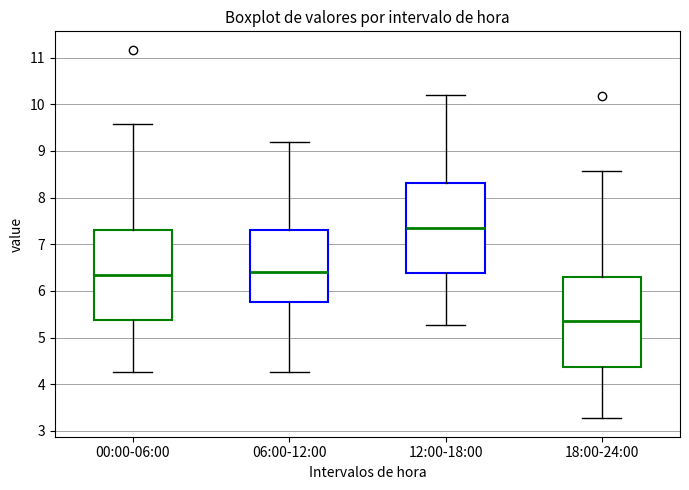

Which box's median line is the highest?

12:00-18:00